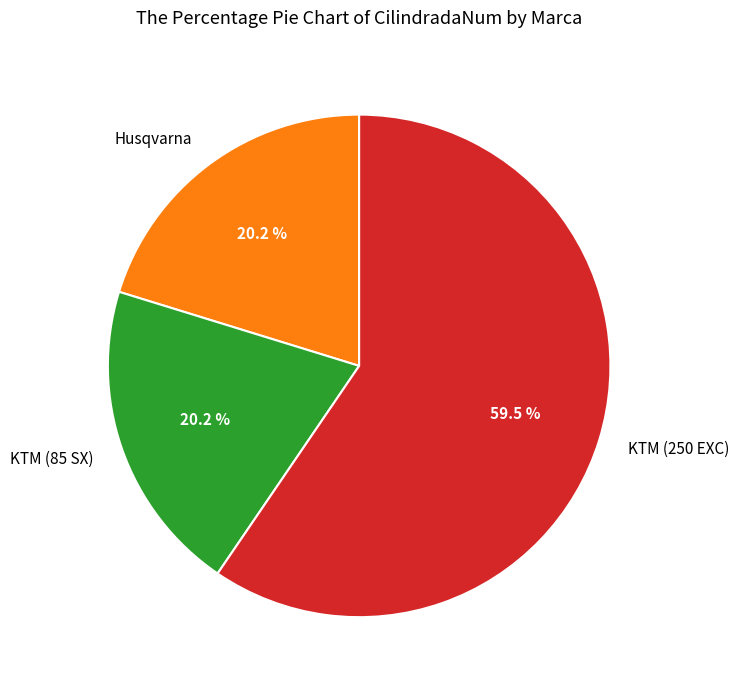

Does KTM (85 SX) account for over 50% of the chart?

No